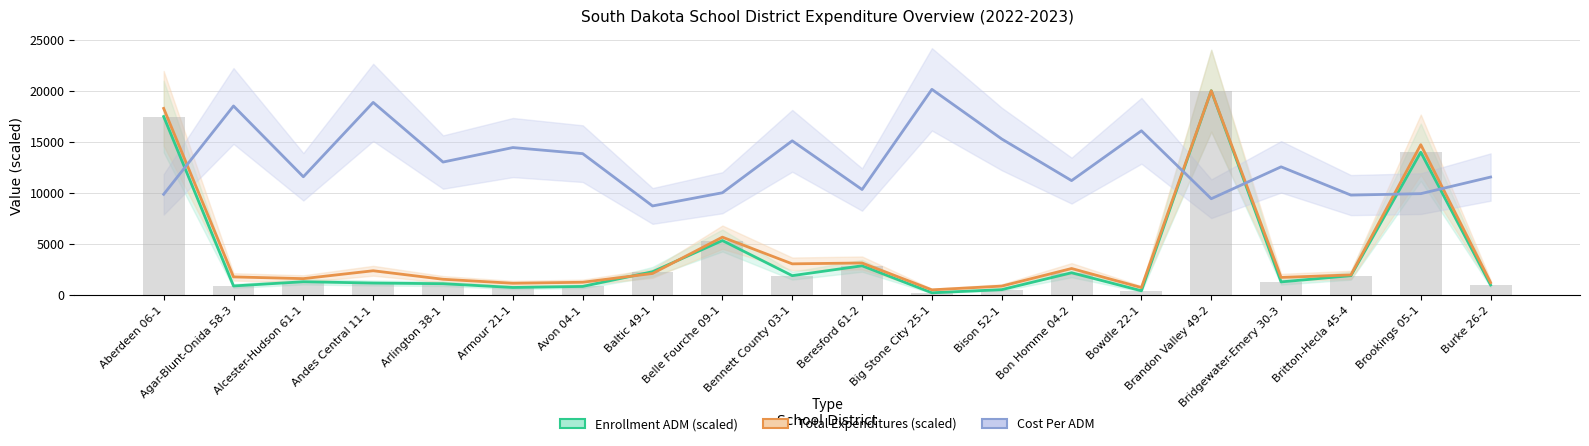

What is the sum of all Total Expenditures (scaled) values?

86793.4